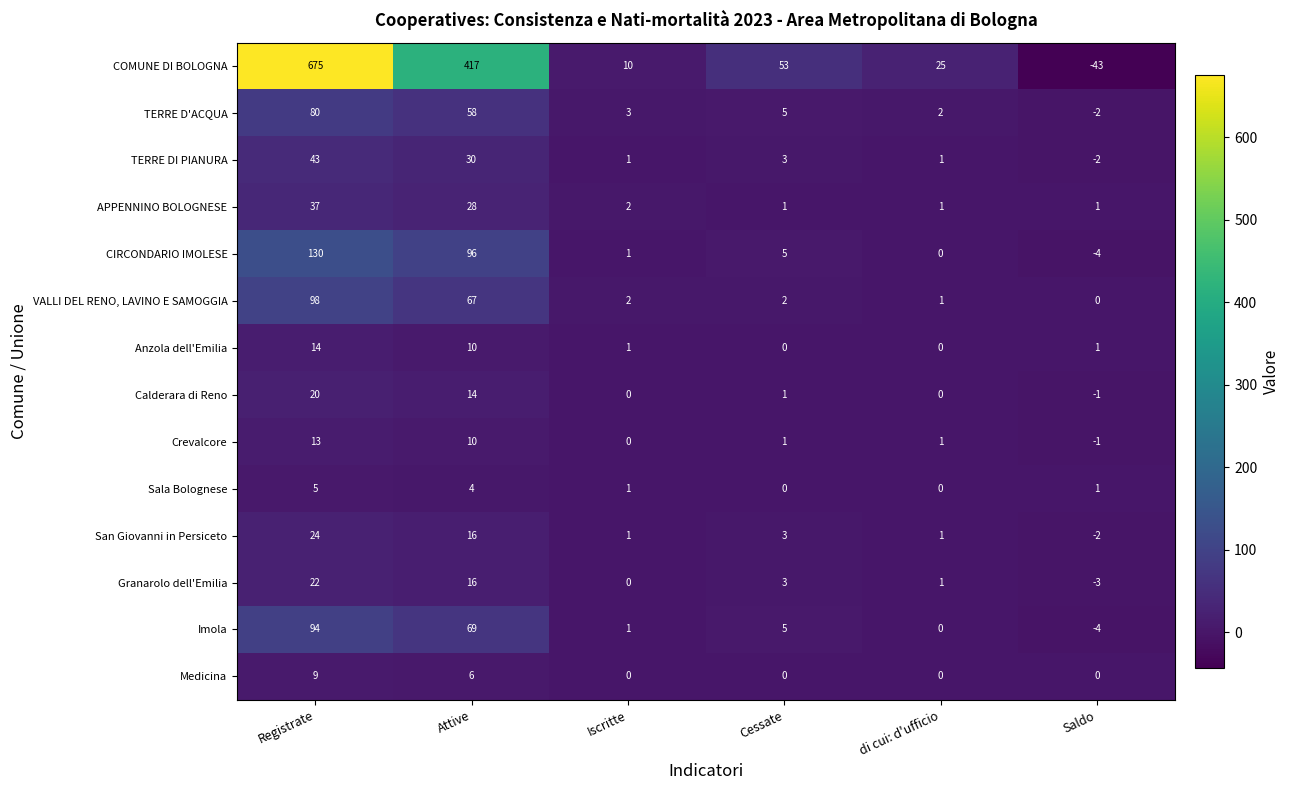

What is the total value across all series at Saldo?

-59